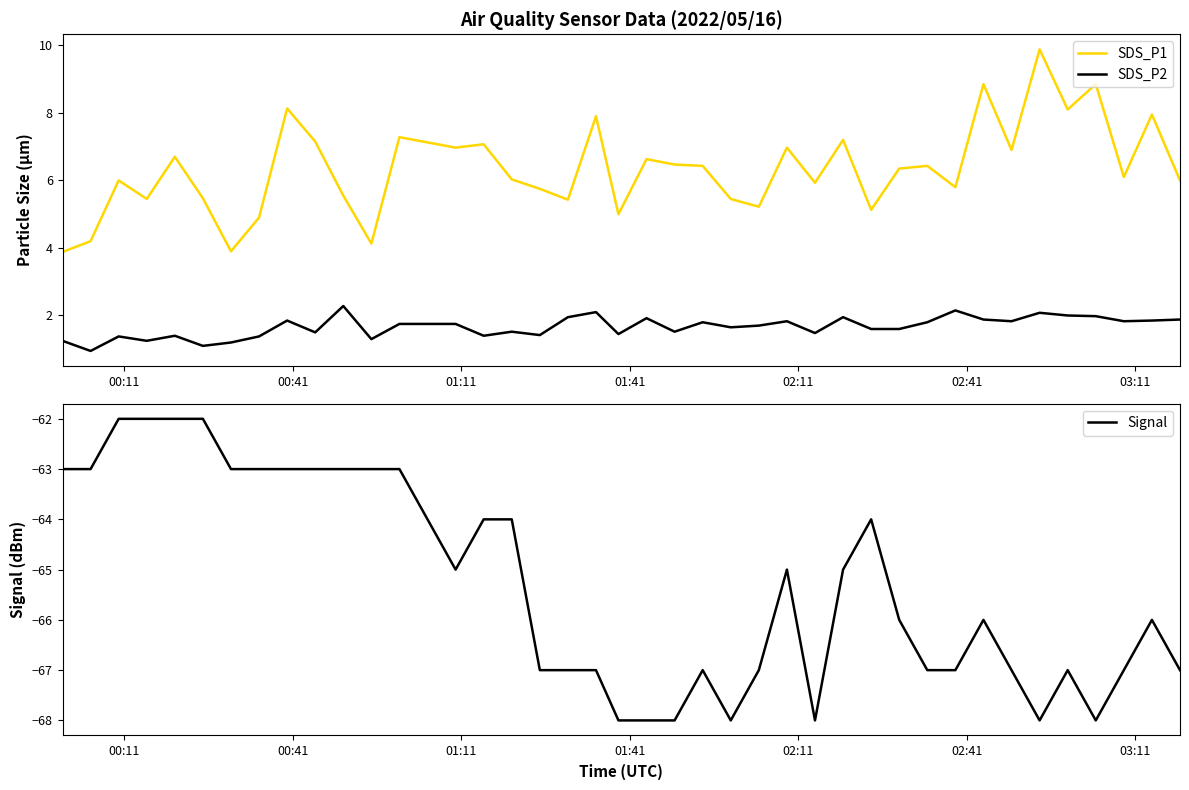

What is the average value of the SDS_P2 series?

1.7